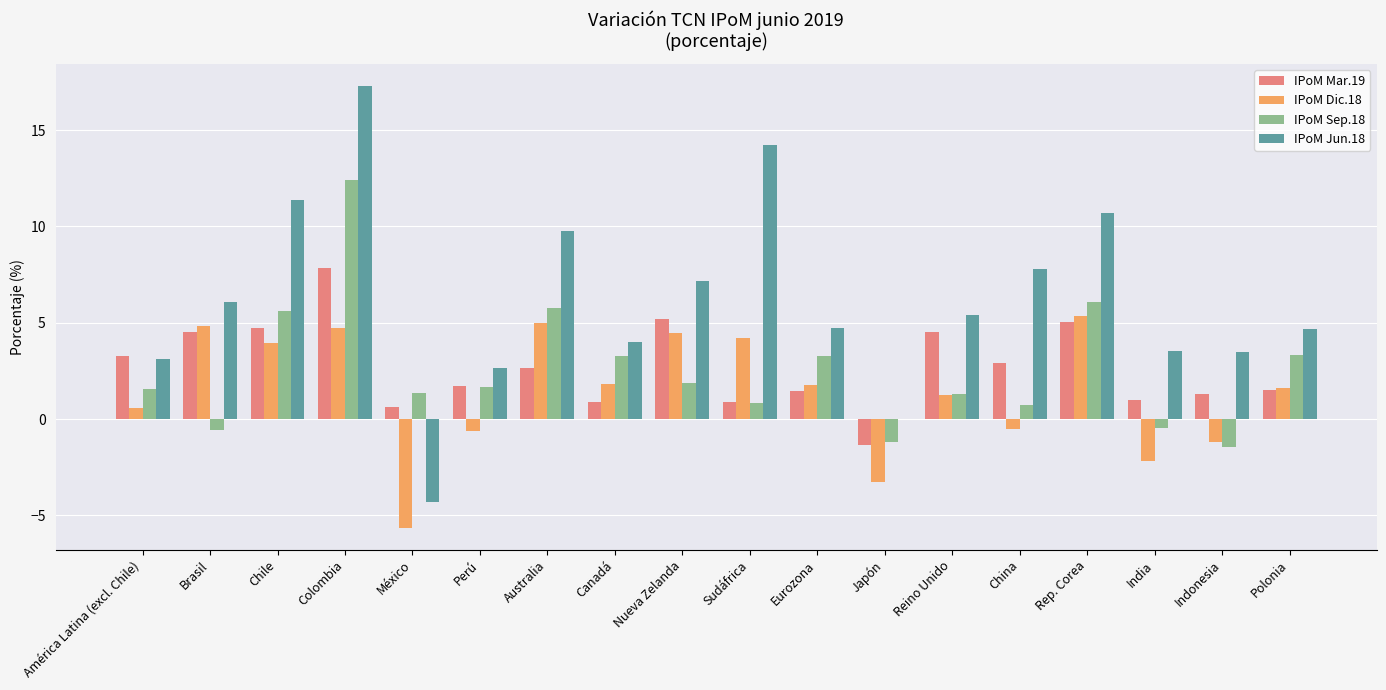

Between Indonesia and Polonia, which series saw the biggest shift?

IPoM Sep.18